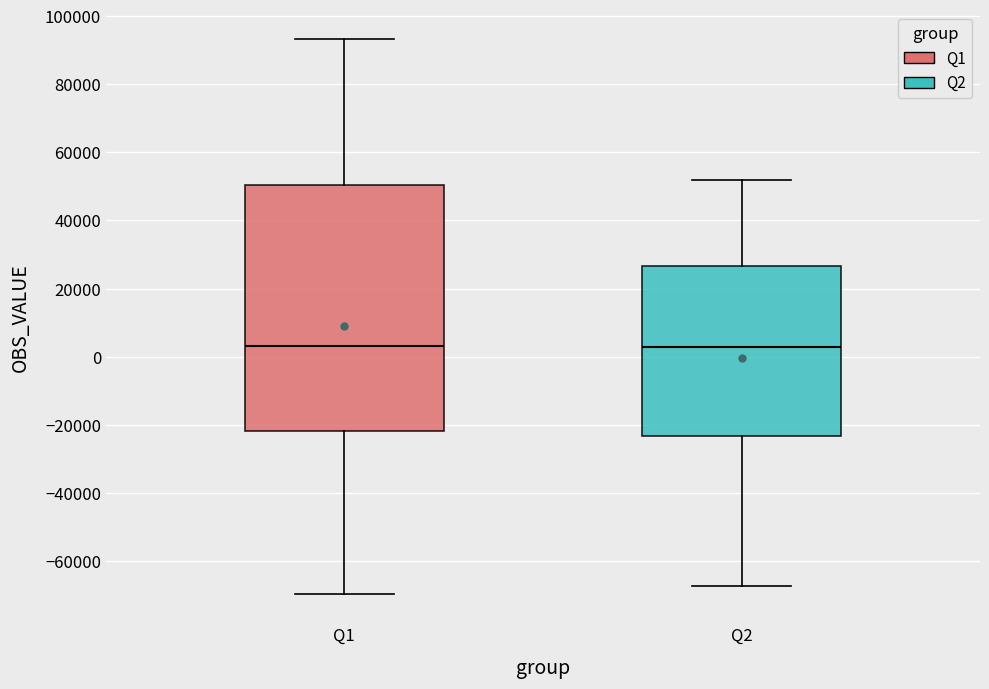

Reading left to right, transcribe this box plot: for each box, give where its median line is, the range the box spans, and where its two whiskers end, as read against the y-axis. The values are not printed on the chart, so give them approximately, as read against the axis.

Q1: median 4000, box -22000 to 50000, whiskers -70000 to 94000
Q2: median 2000, box -24000 to 26000, whiskers -68000 to 52000